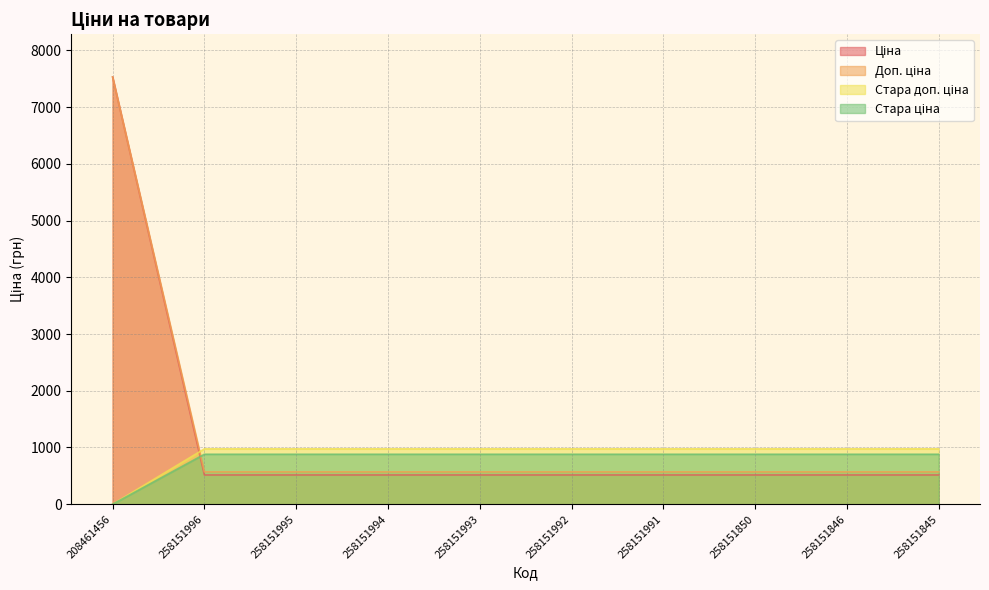

Reading left to right, what are all the values shown in this chart?

Ціна: 208461456=0.0	258151996=881.1	258151995=881.1	258151994=881.1	258151993=881.1	258151992=881.1	258151991=881.1	258151850=881.1	258151846=881.1	258151845=881.1
Доп. ціна: 208461456=0.0	258151996=976.1	258151995=976.1	258151994=976.1	258151993=976.1	258151992=976.1	258151991=976.1	258151850=976.1	258151846=976.1	258151845=976.1
Стара ціна: 208461456=7530.7	258151996=515.8	258151995=515.8	258151994=515.8	258151993=515.8	258151992=515.8	258151991=515.8	258151850=515.8	258151846=515.8	258151845=515.8
Стара доп. ціна: 208461456=7530.7	258151996=571.0	258151995=571.0	258151994=571.0	258151993=571.0	258151992=571.0	258151991=571.0	258151850=571.0	258151846=571.0	258151845=571.0